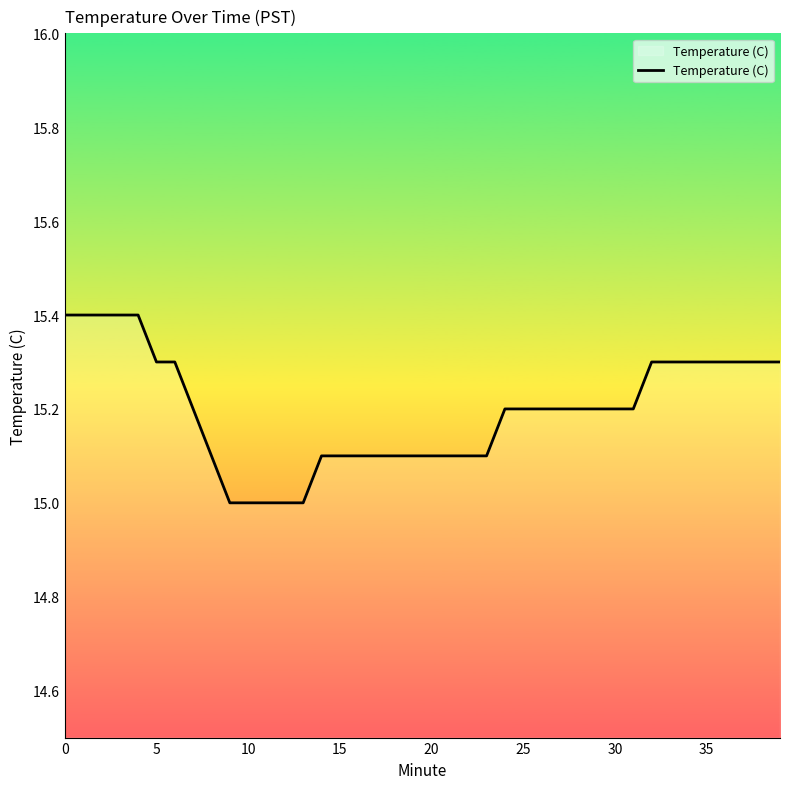

What is the maximum value shown in the chart?

15.4